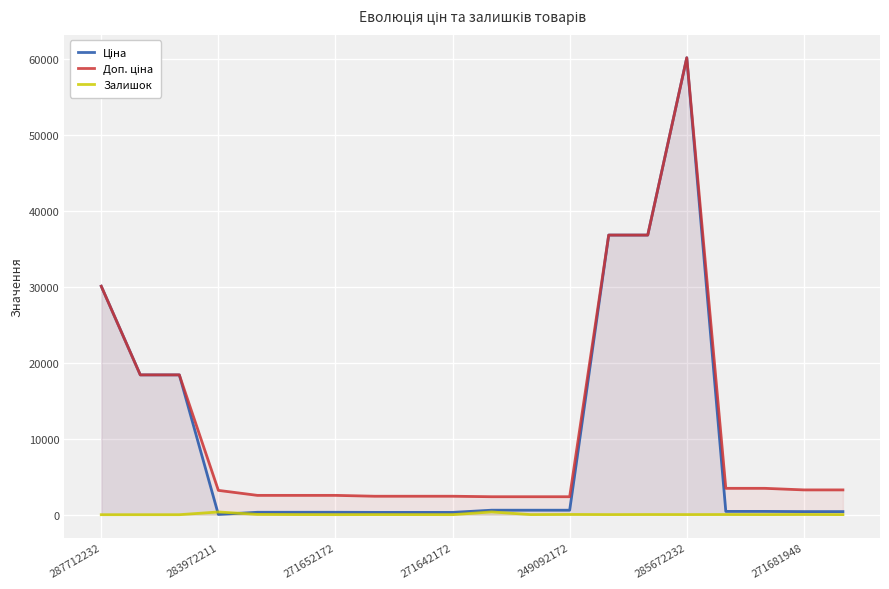

What is the maximum value shown in the chart?

60205.6